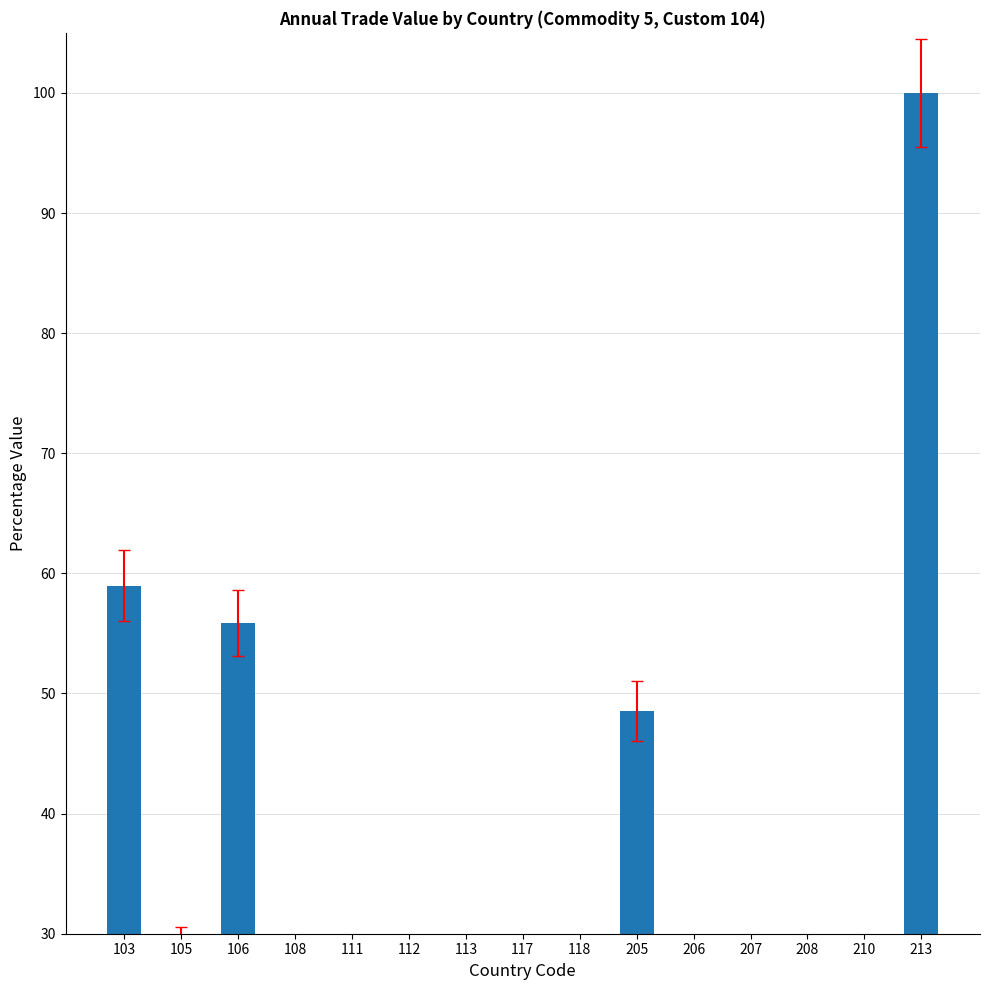

The chart shows a value of 21.4 at 112. True or false?

False